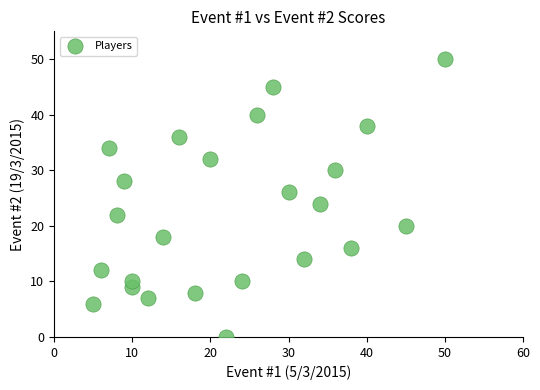

How many data points are displayed?

24